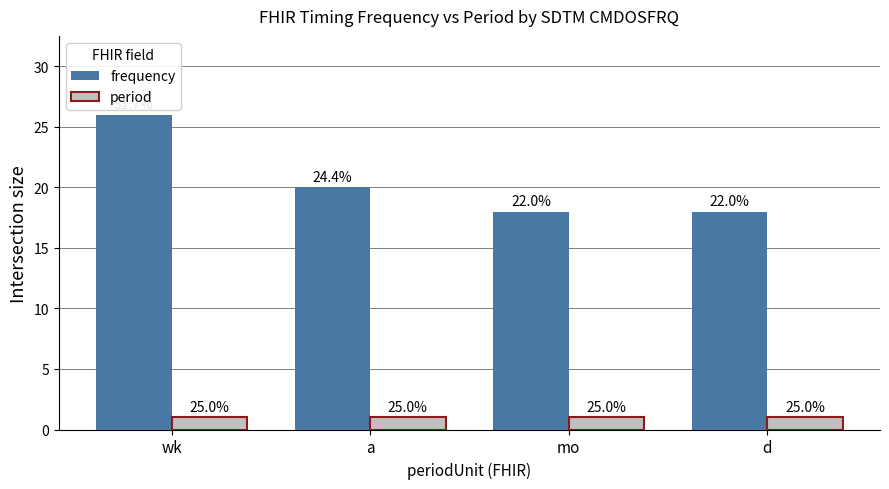

What is the label of the 4th bar from the left?

d